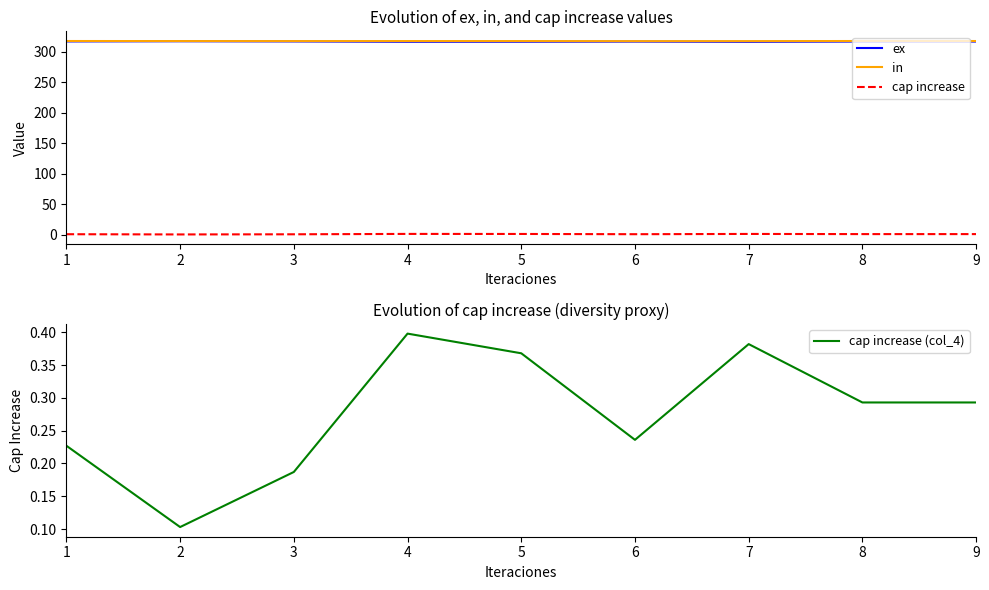

Reading right to left, what are all the values shown in this chart?

ex: 317.0	317.0	316.5	316.9	316.7	316.6	317.2	317.5	317.2
in: 317.8	317.9	317.7	317.6	317.8	317.8	317.7	317.8	317.9
cap increase: 0.9	0.9	1.1	0.7	1.1	1.2	0.6	0.3	0.7
cap increase (col_4): 0.3	0.3	0.4	0.2	0.4	0.4	0.2	0.1	0.2